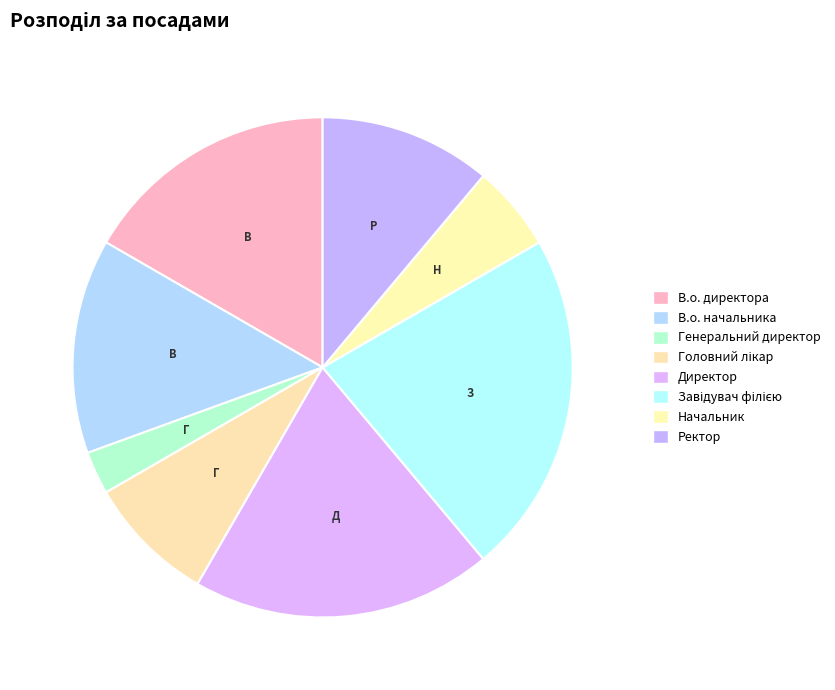

Which slice is the largest?

Завідувач філією